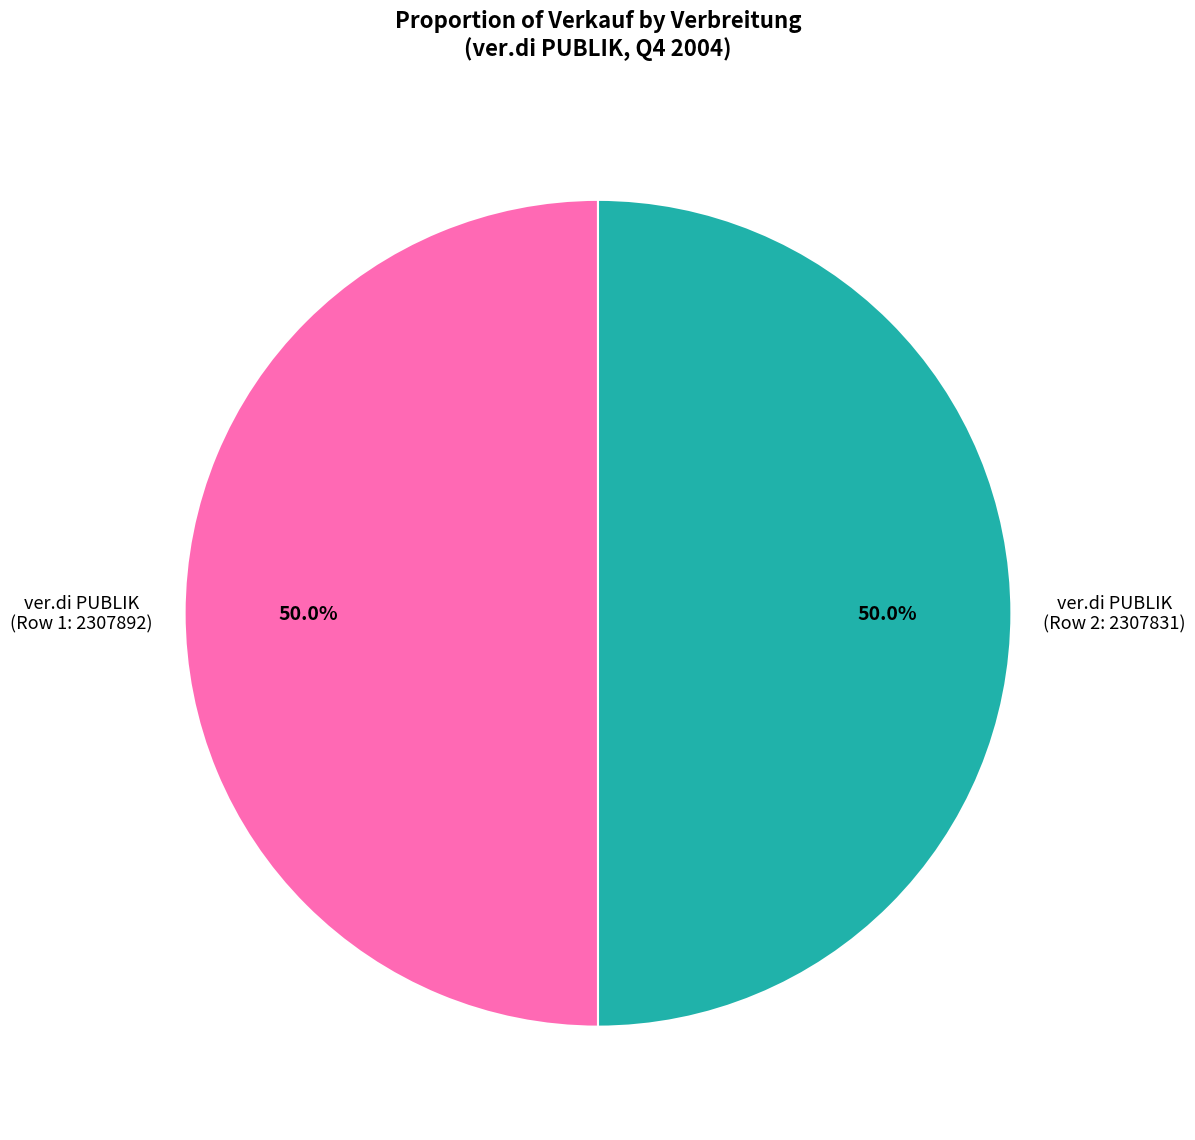

How many slices are in this pie chart?

2